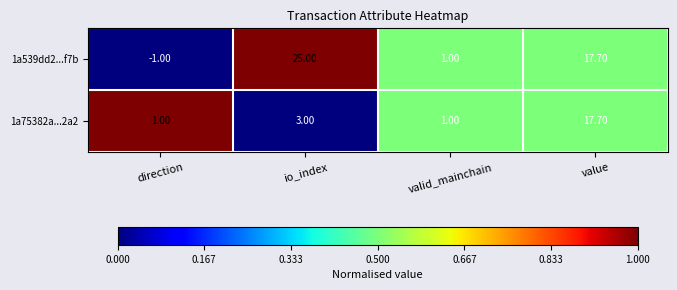

Where is 1a539dd2...f7b nearest to the value 12?

value